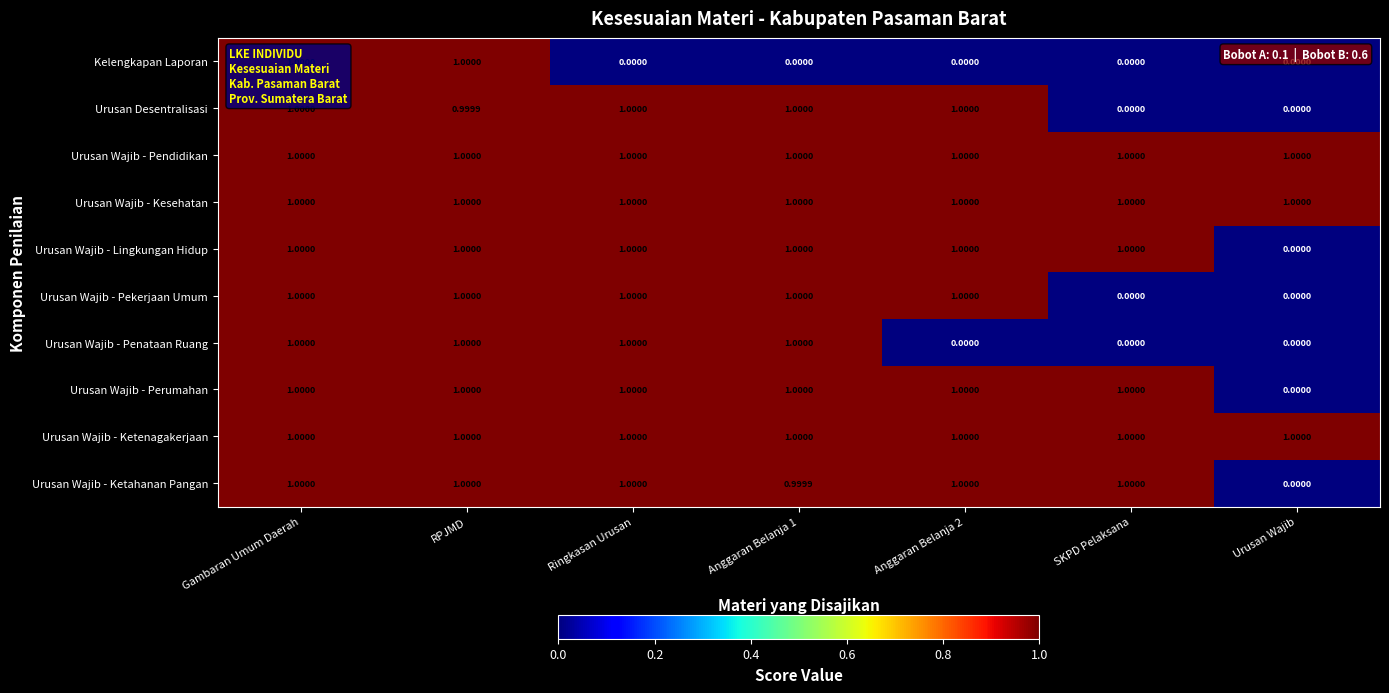

Between Ringkasan Urusan and Anggaran Belanja 2, which series saw the biggest shift?

Urusan Wajib - Penataan Ruang